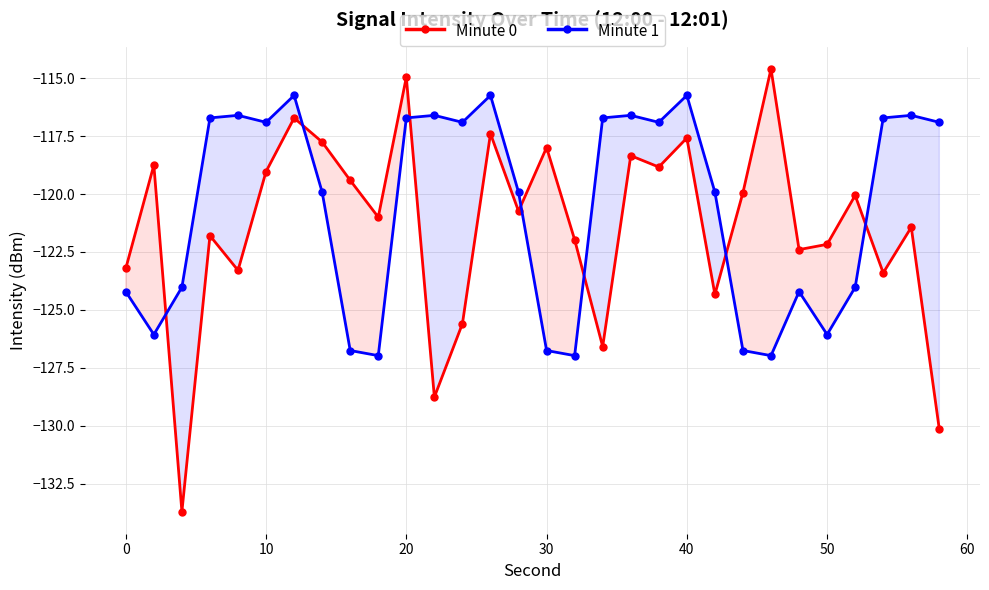

What is the difference between the maximum and minimum values in the Minute 0 series?

19.1